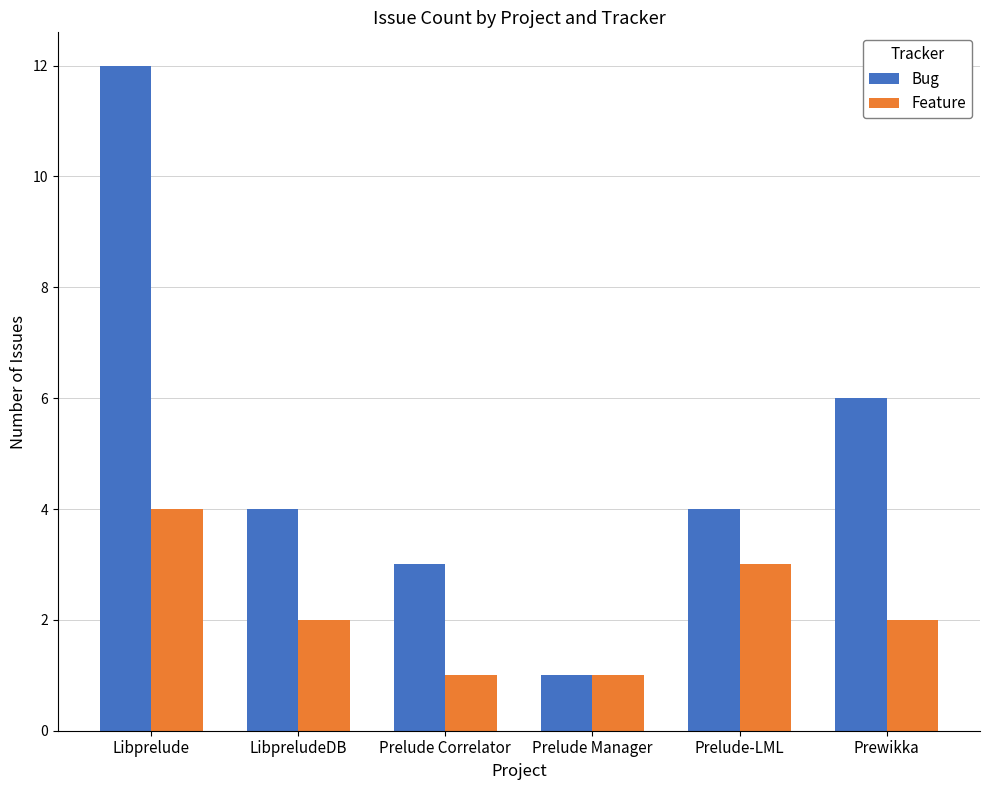

Which series changed the most between Prelude Correlator and Prewikka?

Bug